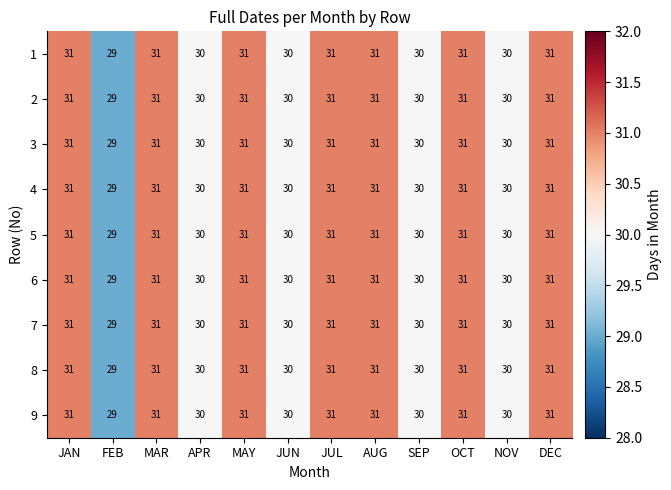

What is the total value across all series at AUG?

279